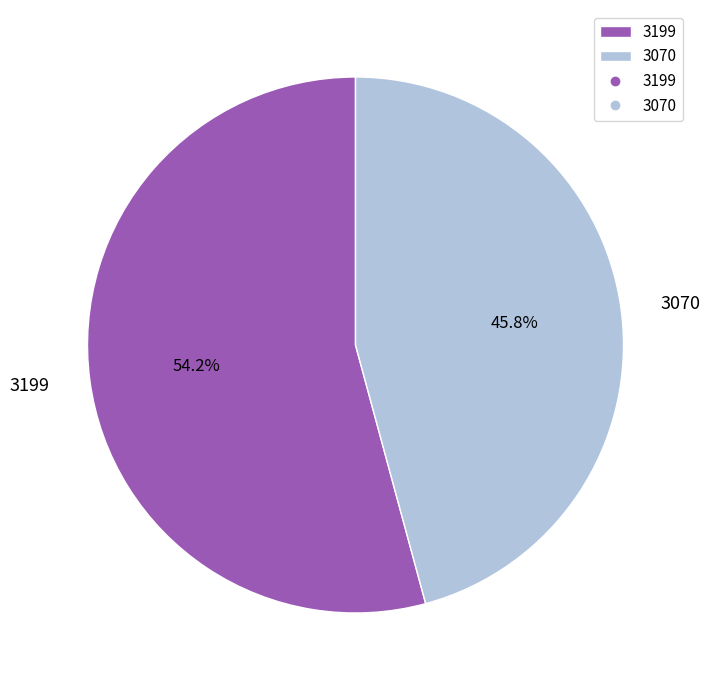

Between 3199 and 3070, which is larger?

3199